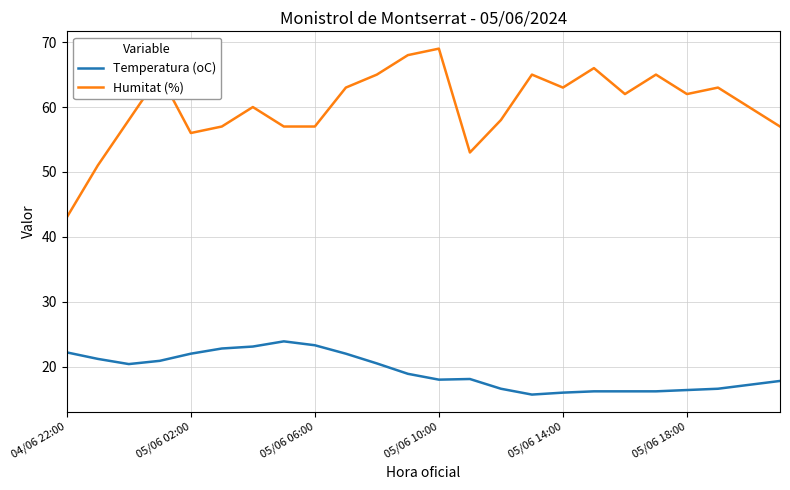

True or false: Temperatura (oC) and Humitat (%) cross at least once.

False